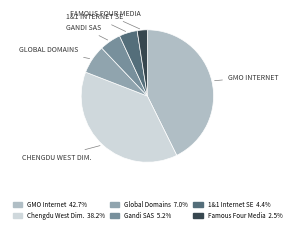

Count the number of slices in the pie.

6